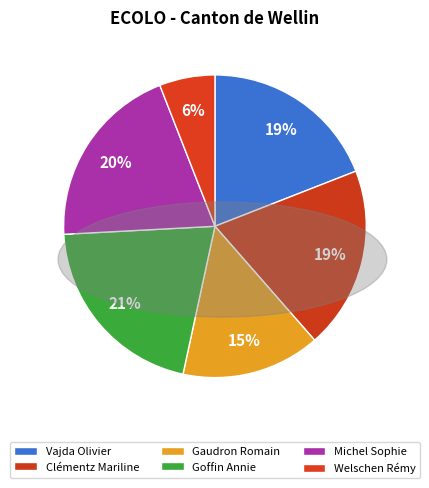

To the nearest percent, what is the combined percentage of Vajda Olivier and Welschen Rémy?

25%